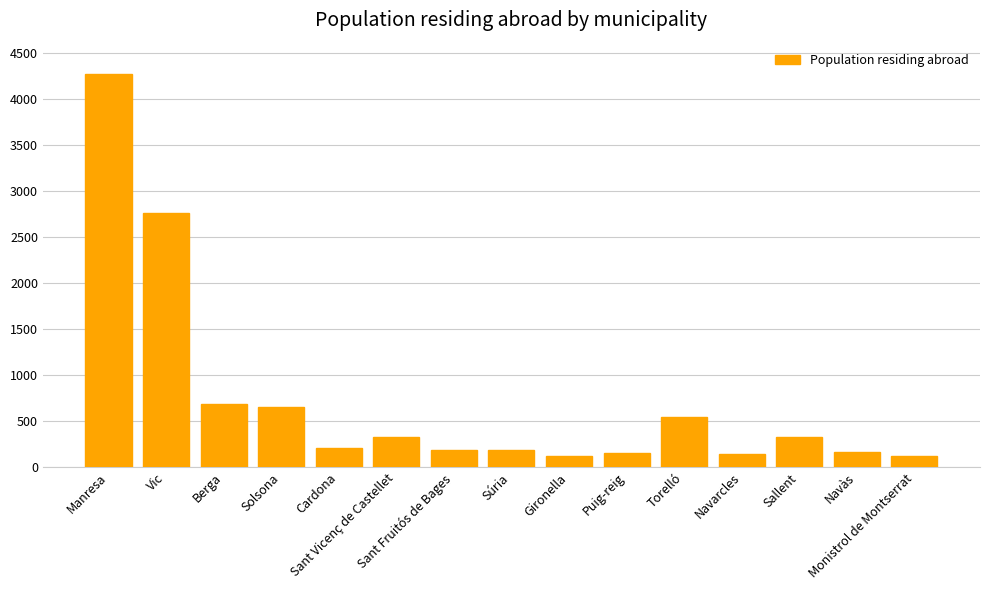

What is the value of the 8th bar from the left?

192